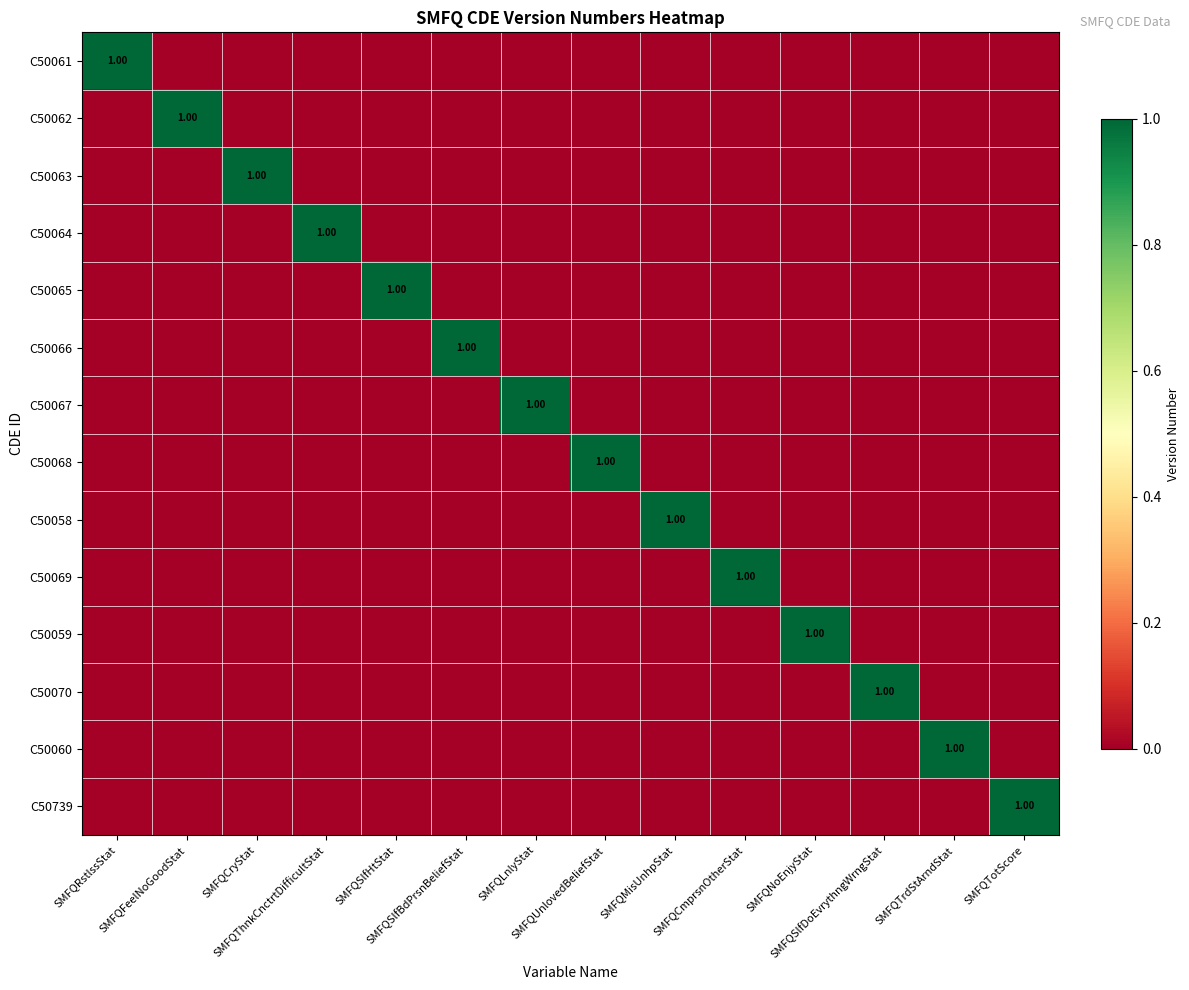

How many C50066 values are between 0 and 1?

14